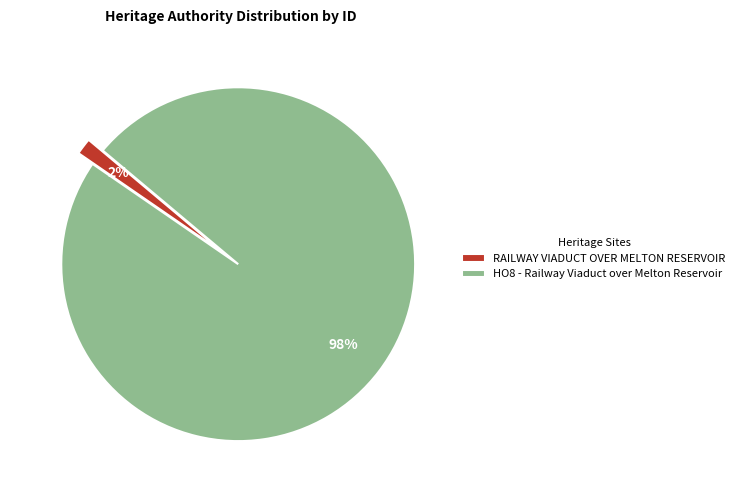

Between RAILWAY VIADUCT OVER MELTON RESERVOIR and HO8 - Railway Viaduct over Melton Reservoir, which is larger?

HO8 - Railway Viaduct over Melton Reservoir